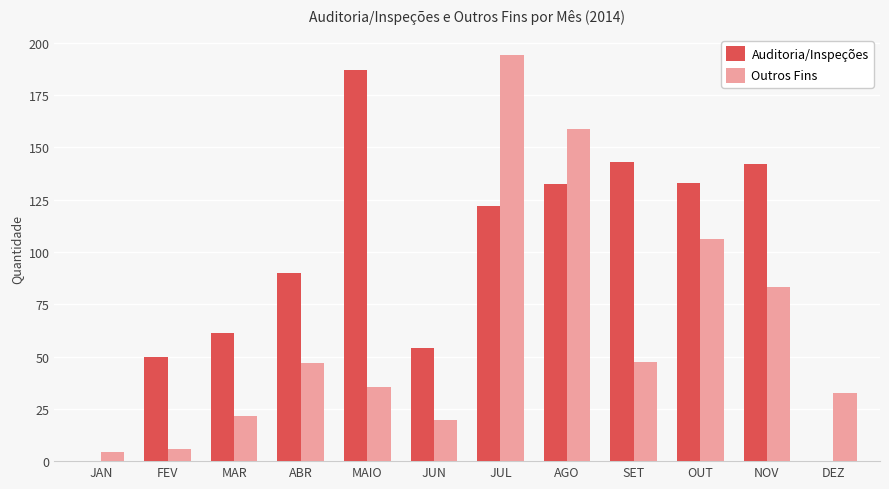

True or false: Outros Fins has a value of 11.5 at ABR.

False